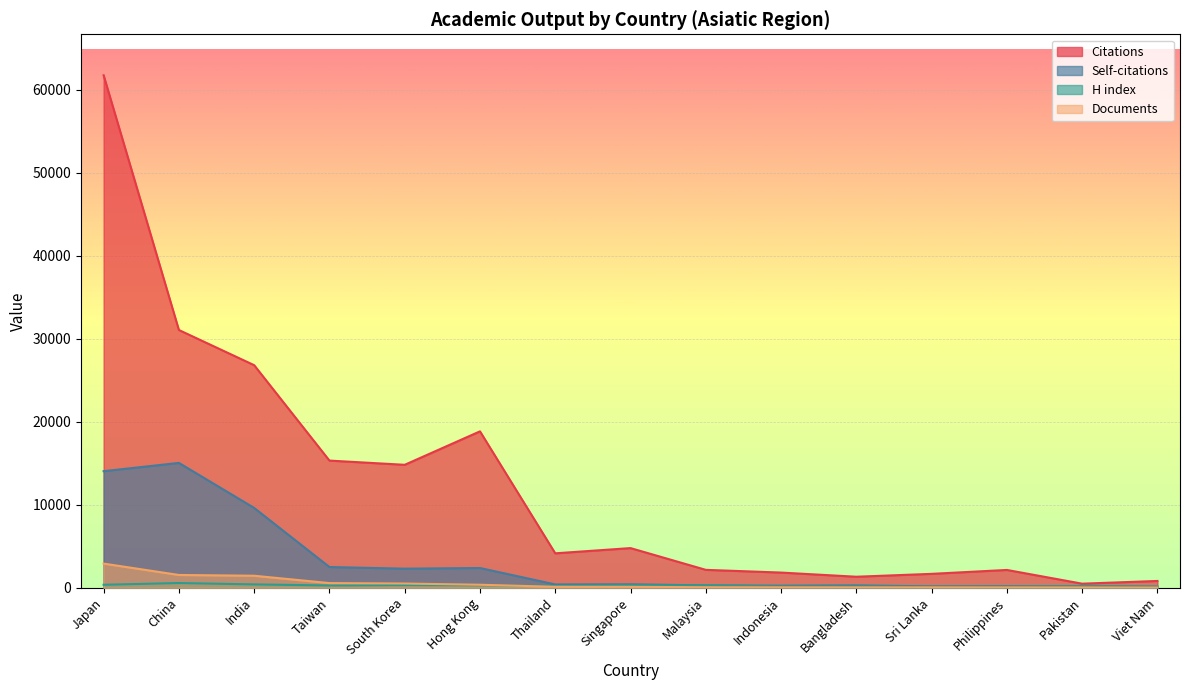

How many data points in Citations are above 4154?

7